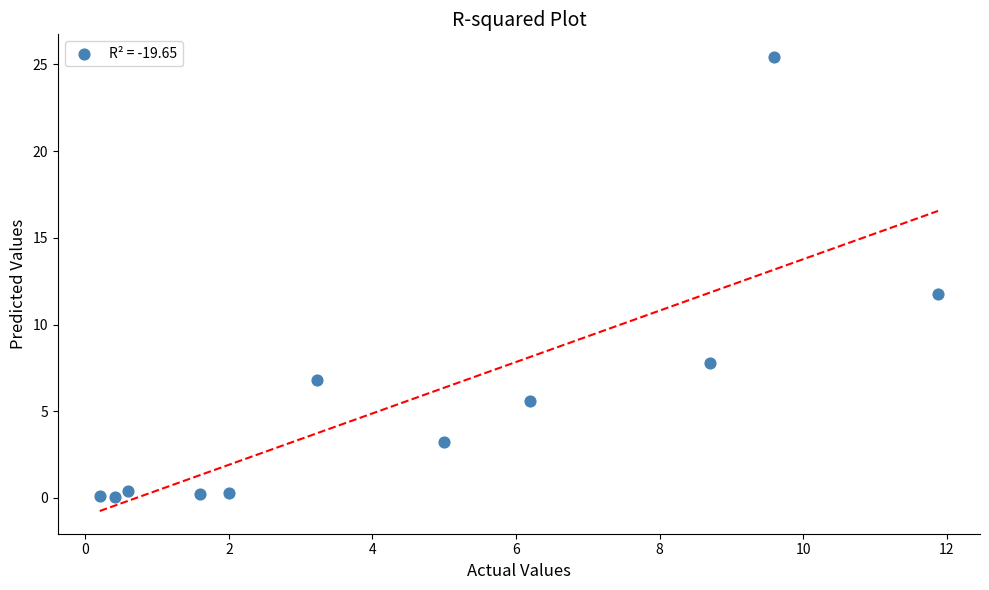

What is the average Y value?

5.6